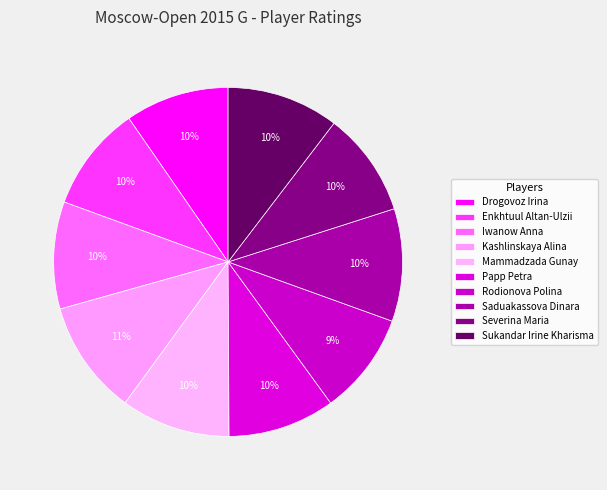

Which category has the biggest portion of the pie?

Kashlinskaya Alina